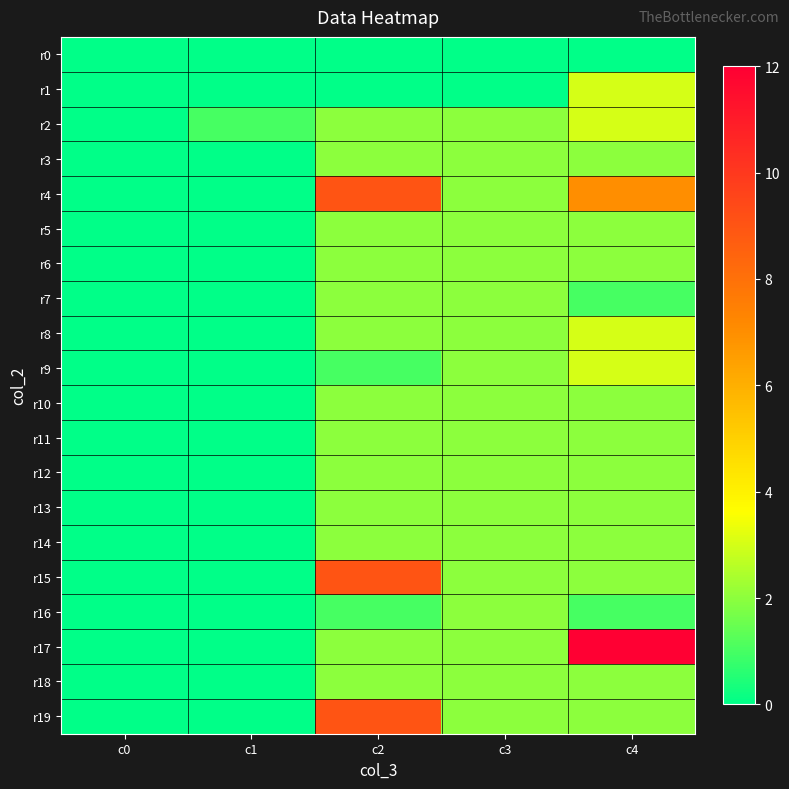

What is the maximum value shown in the chart?

12